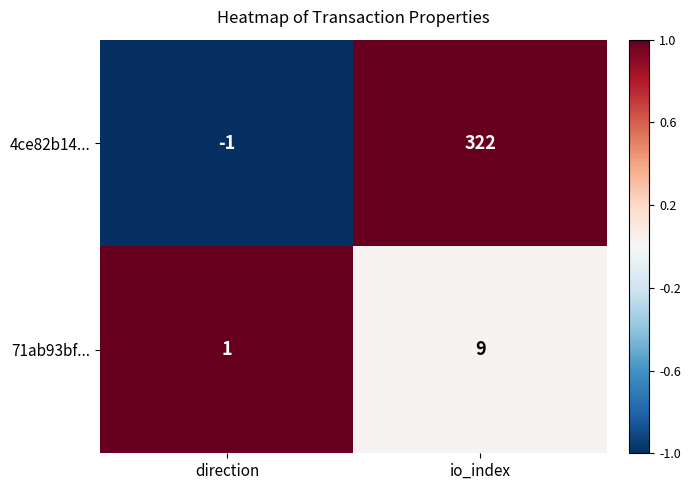

List the series in order of their overall mean, lowest first.

71ab93bf..., 4ce82b14...